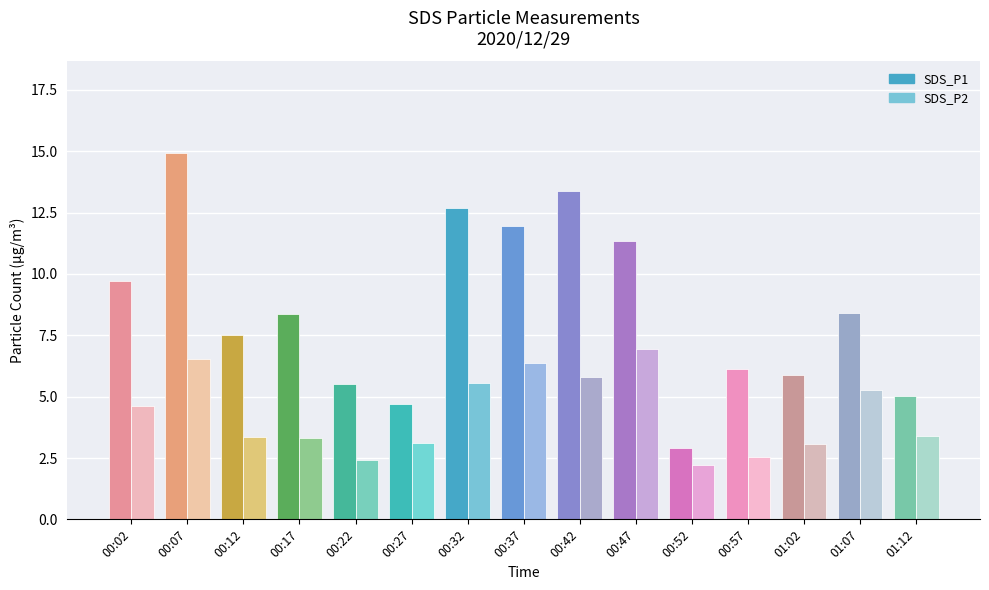

What is the label of the 8th bar from the right?

00:37